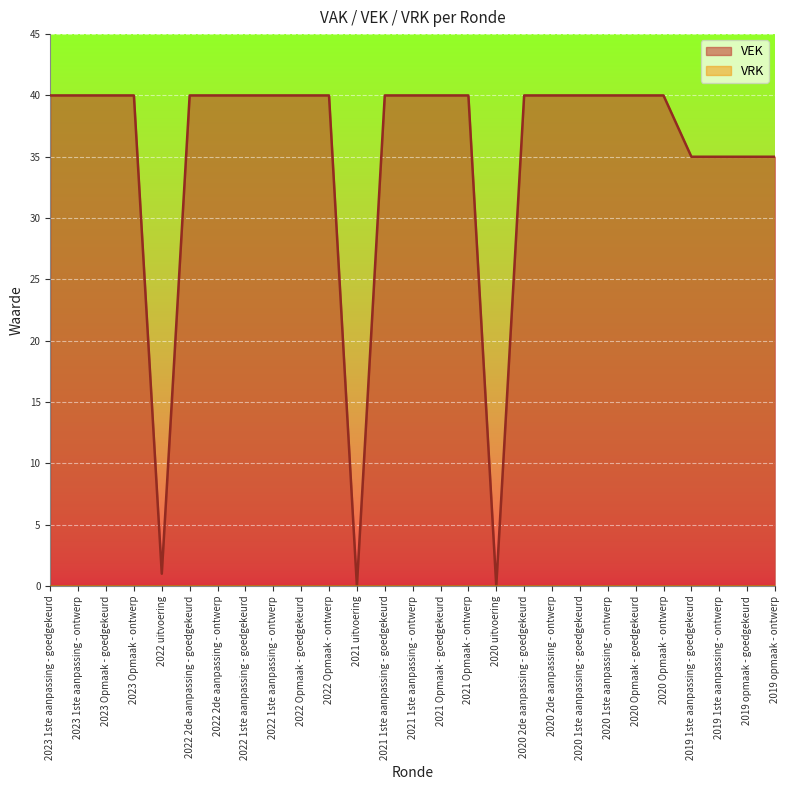

How many values are between 35 and 40?

24